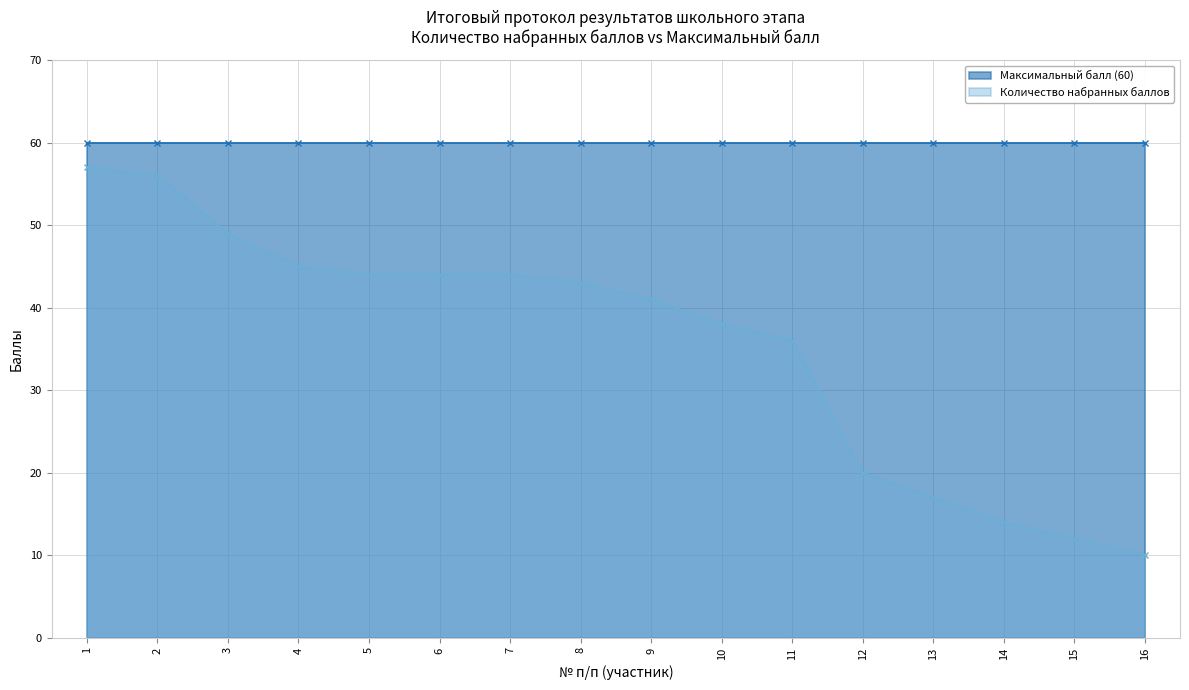

What is the difference between the maximum and minimum values?

47